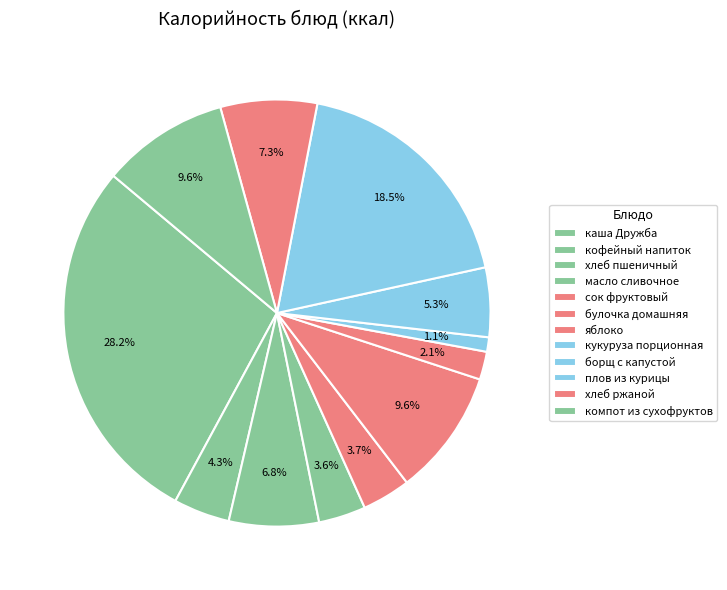

Count the number of slices in the pie.

12